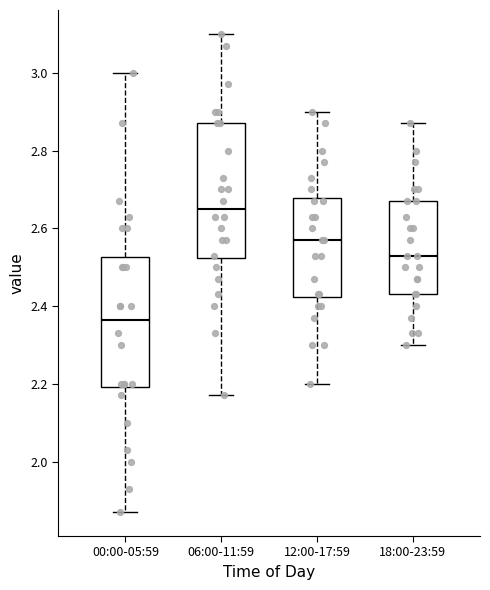

Which box has the lowest median line?

00:00-05:59